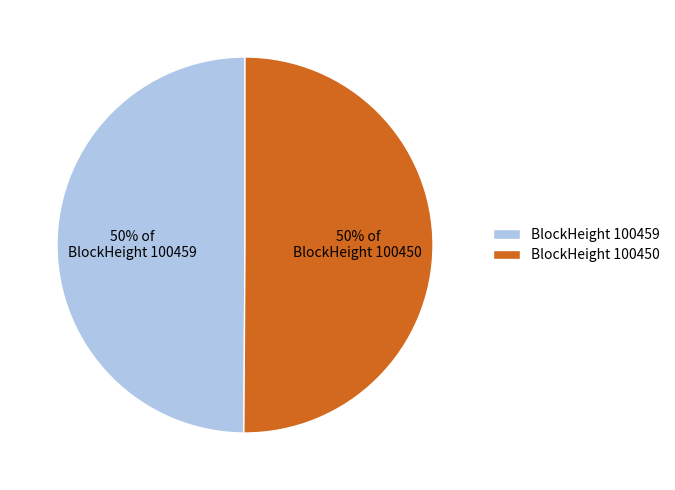

The BlockHeight 100450 slice represents 50% of the pie. True or false?

True